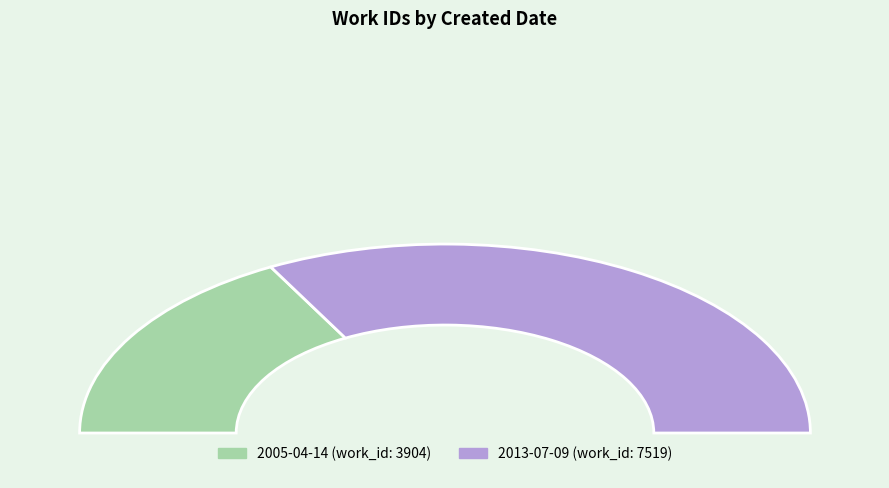

Rank the categories by value from highest to lowest.

2013-07-09, 2005-04-14